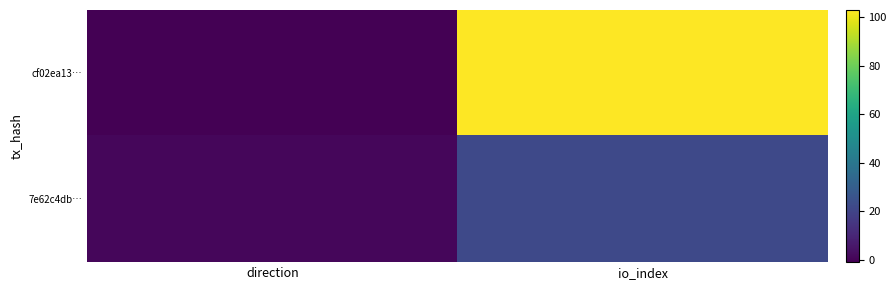

Reading left to right, what are all the values shown in this chart?

cf02ea13…: direction=-1	io_index=103
7e62c4db…: direction=1	io_index=22